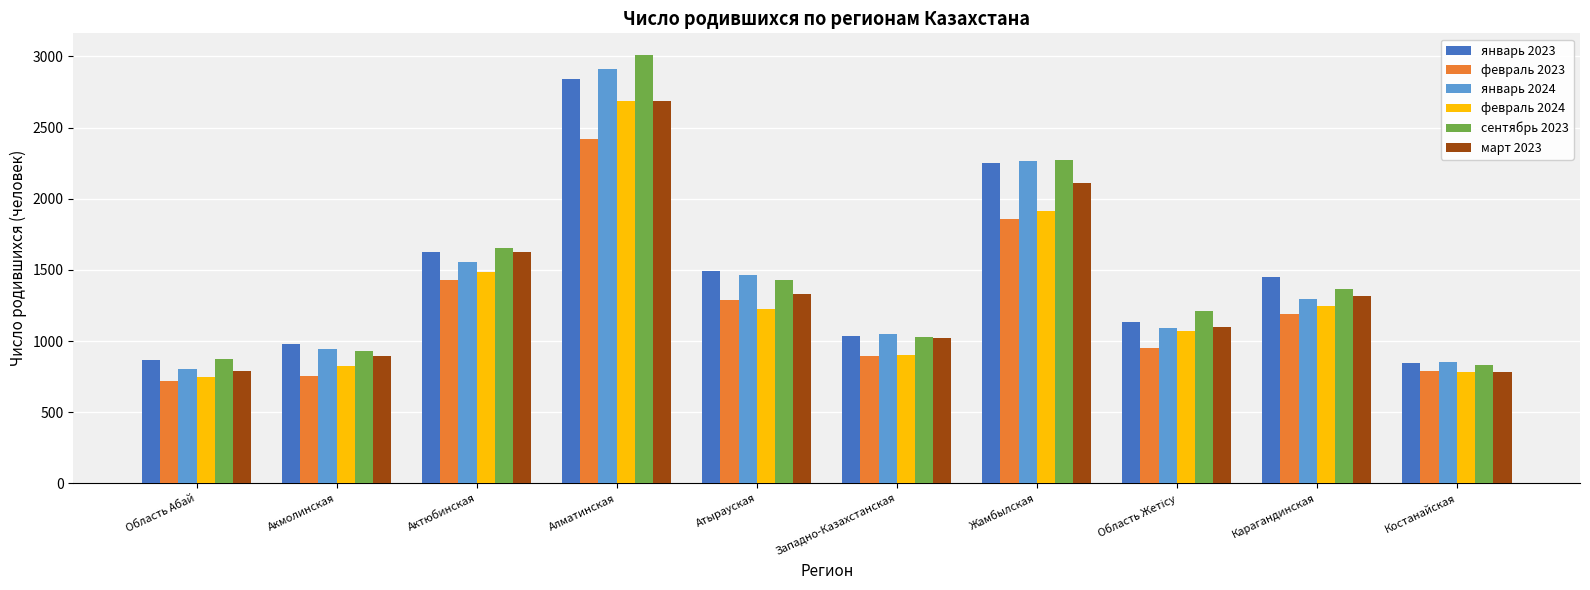

Which series changed the most between Атырауская and Карагандинская?

январь 2024